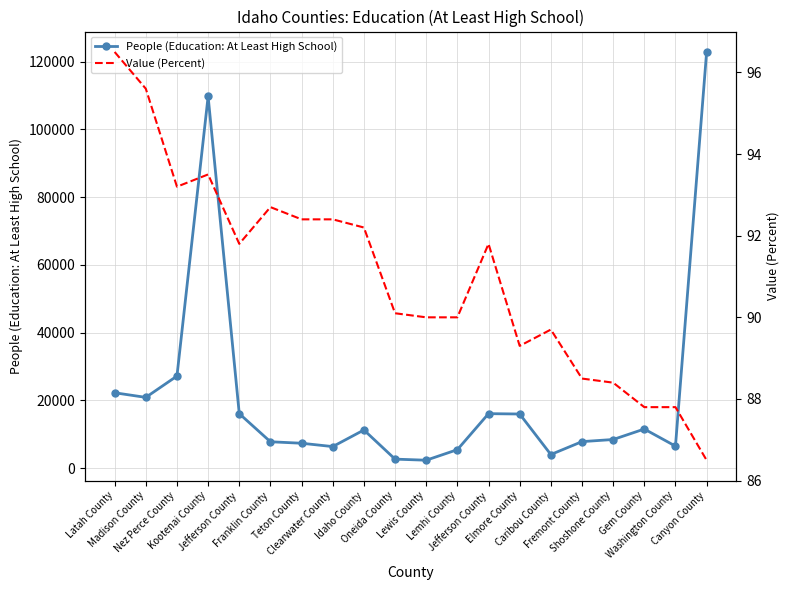

At which label is People (Education: At Least High School) closest to 62609?

Nez Perce County